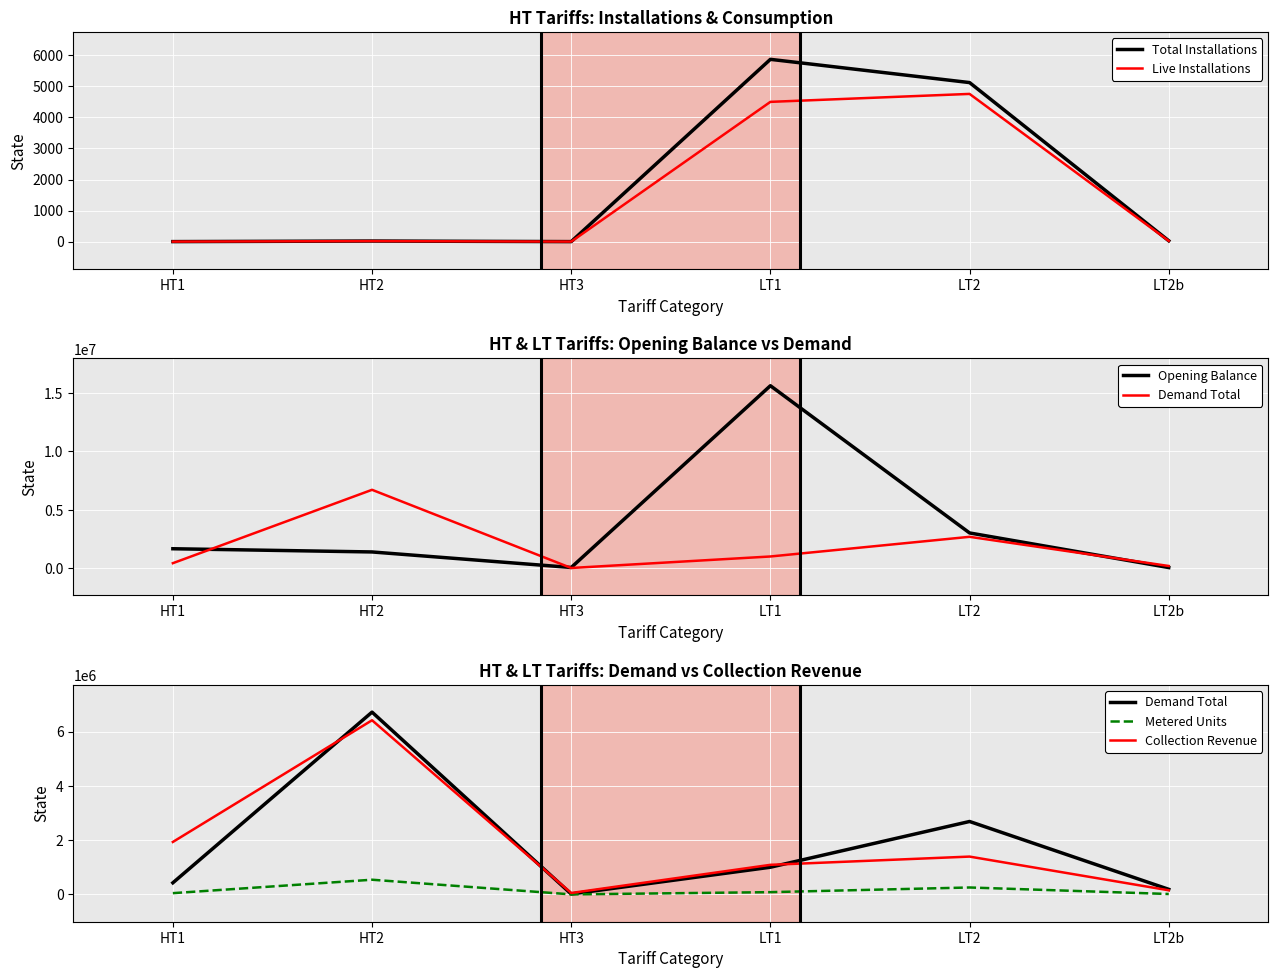

Reading right to left, list all the values displayed in this chart.

Total Installations: 28.0	5121.0	5869.0	1.0	19.0	1.0
Live Installations: 24.0	4756.0	4500.0	1.0	17.0	1.0
Opening Balance: 52388.6	3018431.4	15637304.4	58811.0	1390049.5	1664857.0
Demand Total: 186376.0	2686719.0	1001164.3	14735.0	6716568.0	427196.0
Metered Units: 14658.0	254482.0	82534.0	286.0	540324.0	45745.0
Collection Revenue: 151174.1	1392955.2	1089374.7	51437.9	6416736.0	1932177.2